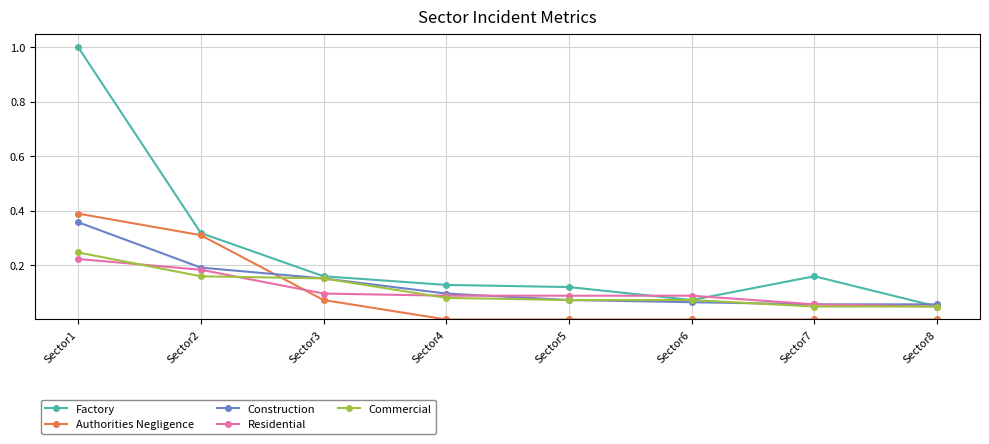

True or false: Factory has a value of 0.5 at Sector2.

False